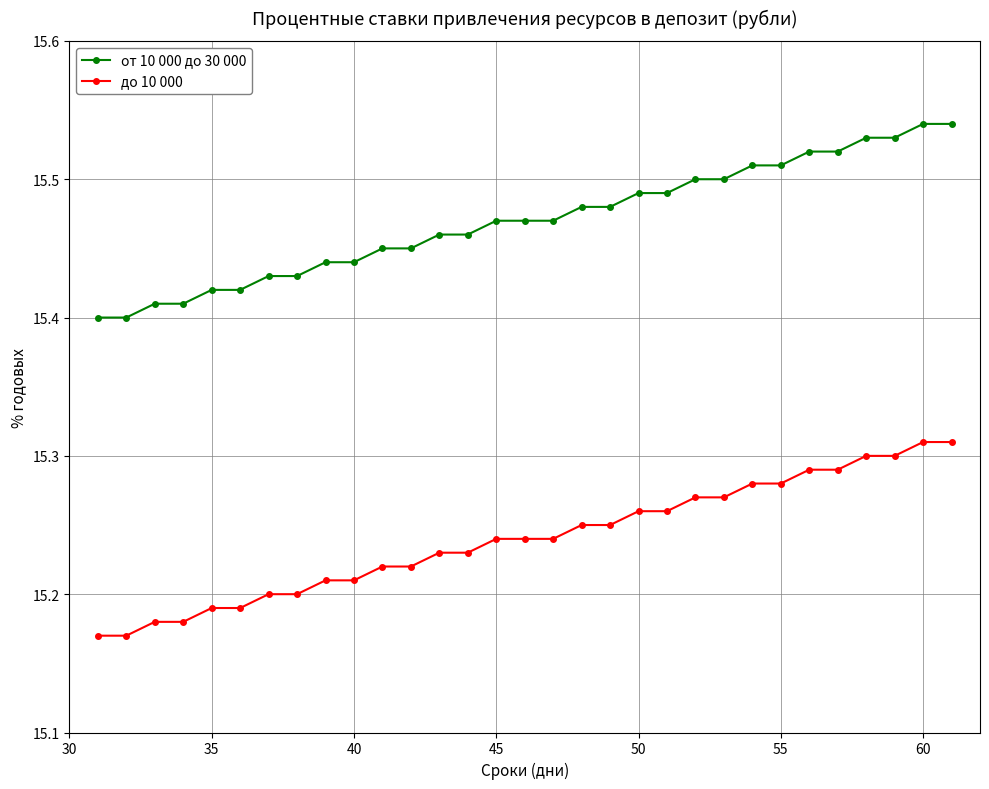

What is the sum of all от 10 000 до 30 000 values?

479.6